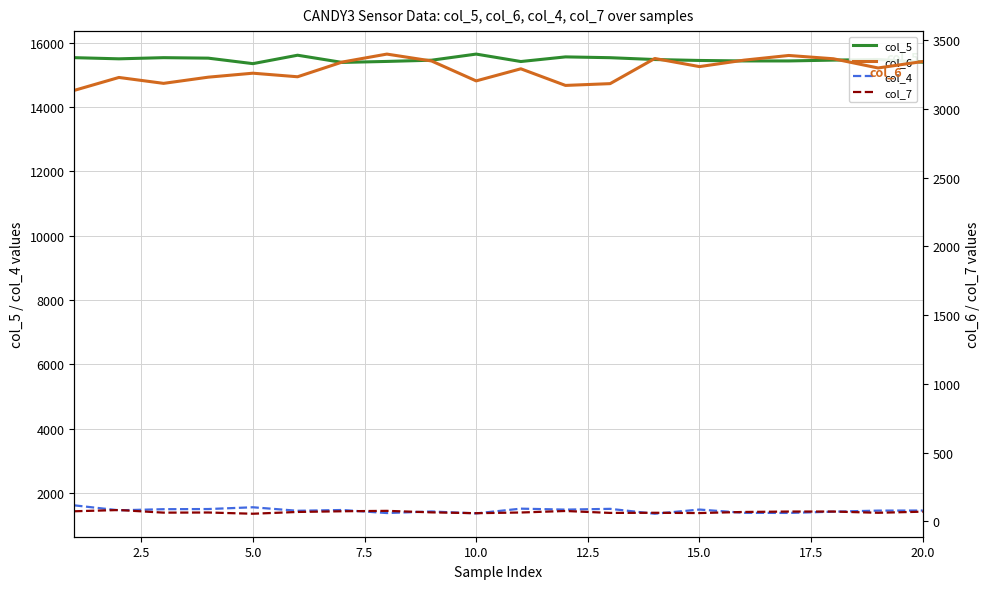

What is the lowest value of the col_5 series?

15345